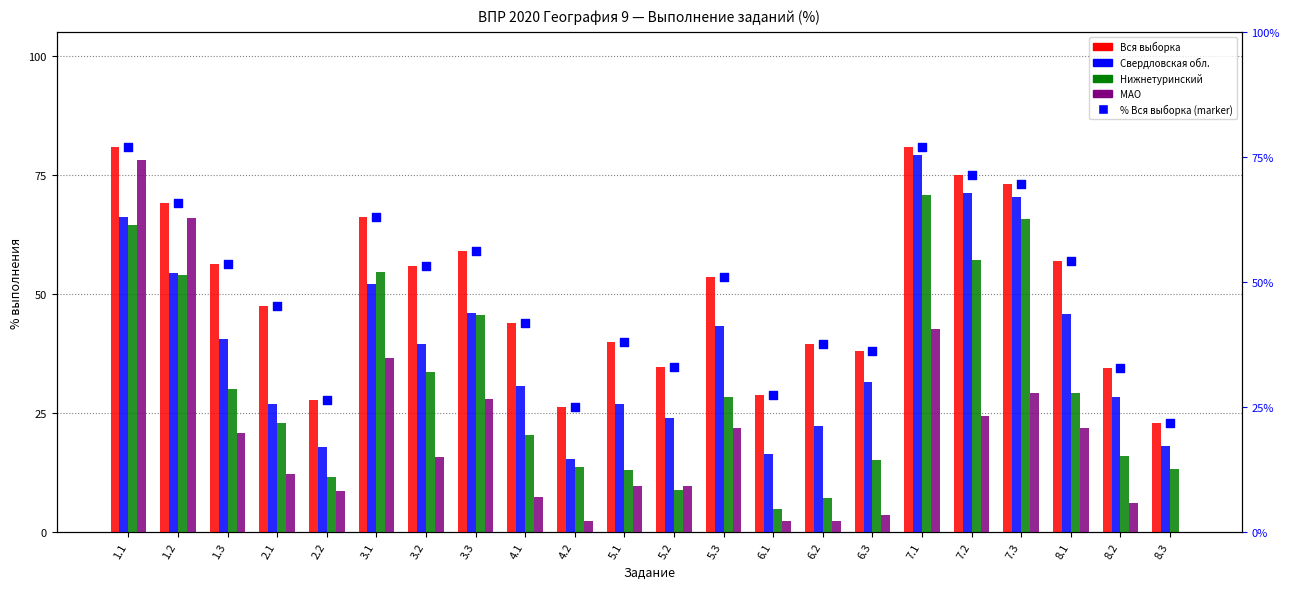

What are all the series names shown in the legend?

Вся выборка, Свердловская обл., Нижнетуринский, МАО, % Вся выборка (marker)